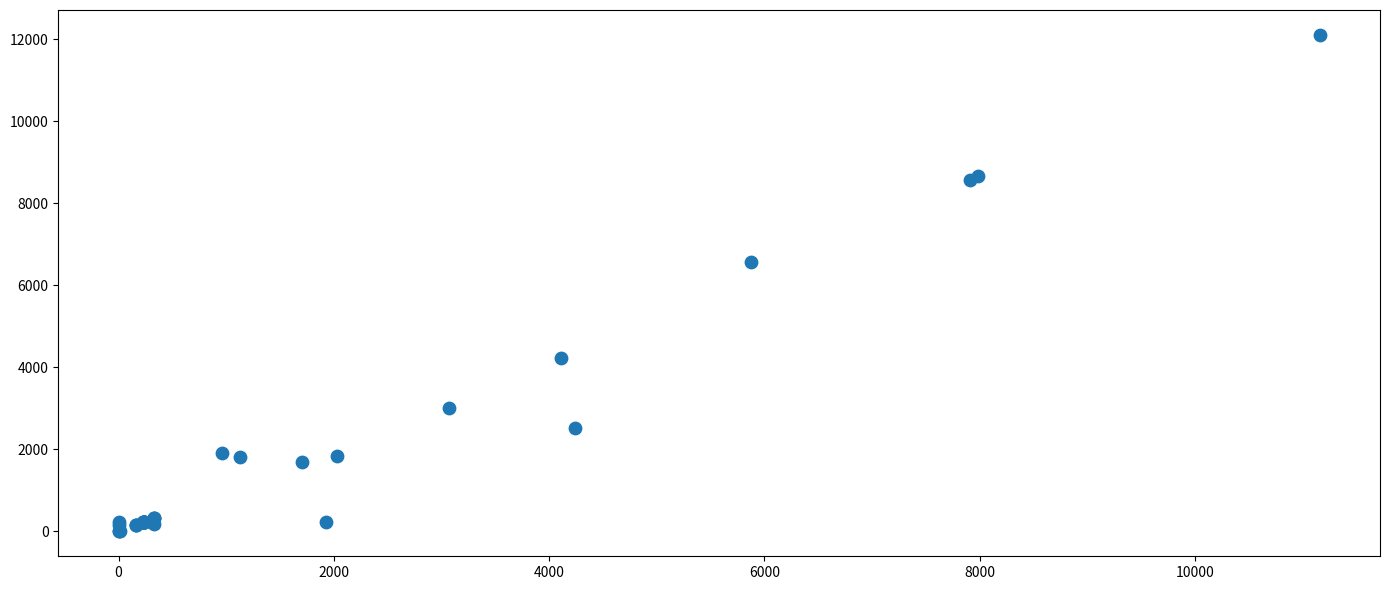

What Y value in the scatter plot is closest to 6056?

6560.9